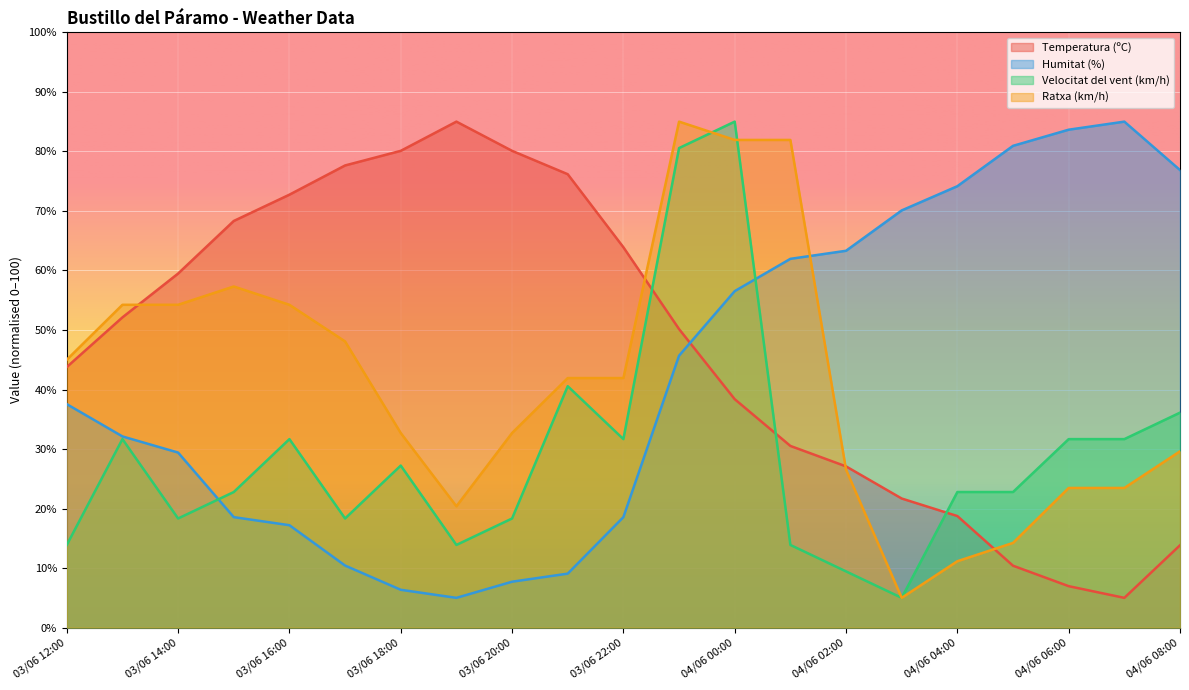

How many data points does each series have?

21